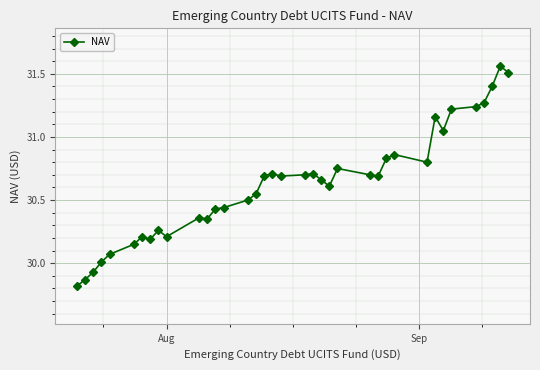

What is the minimum value shown in the chart?

29.8